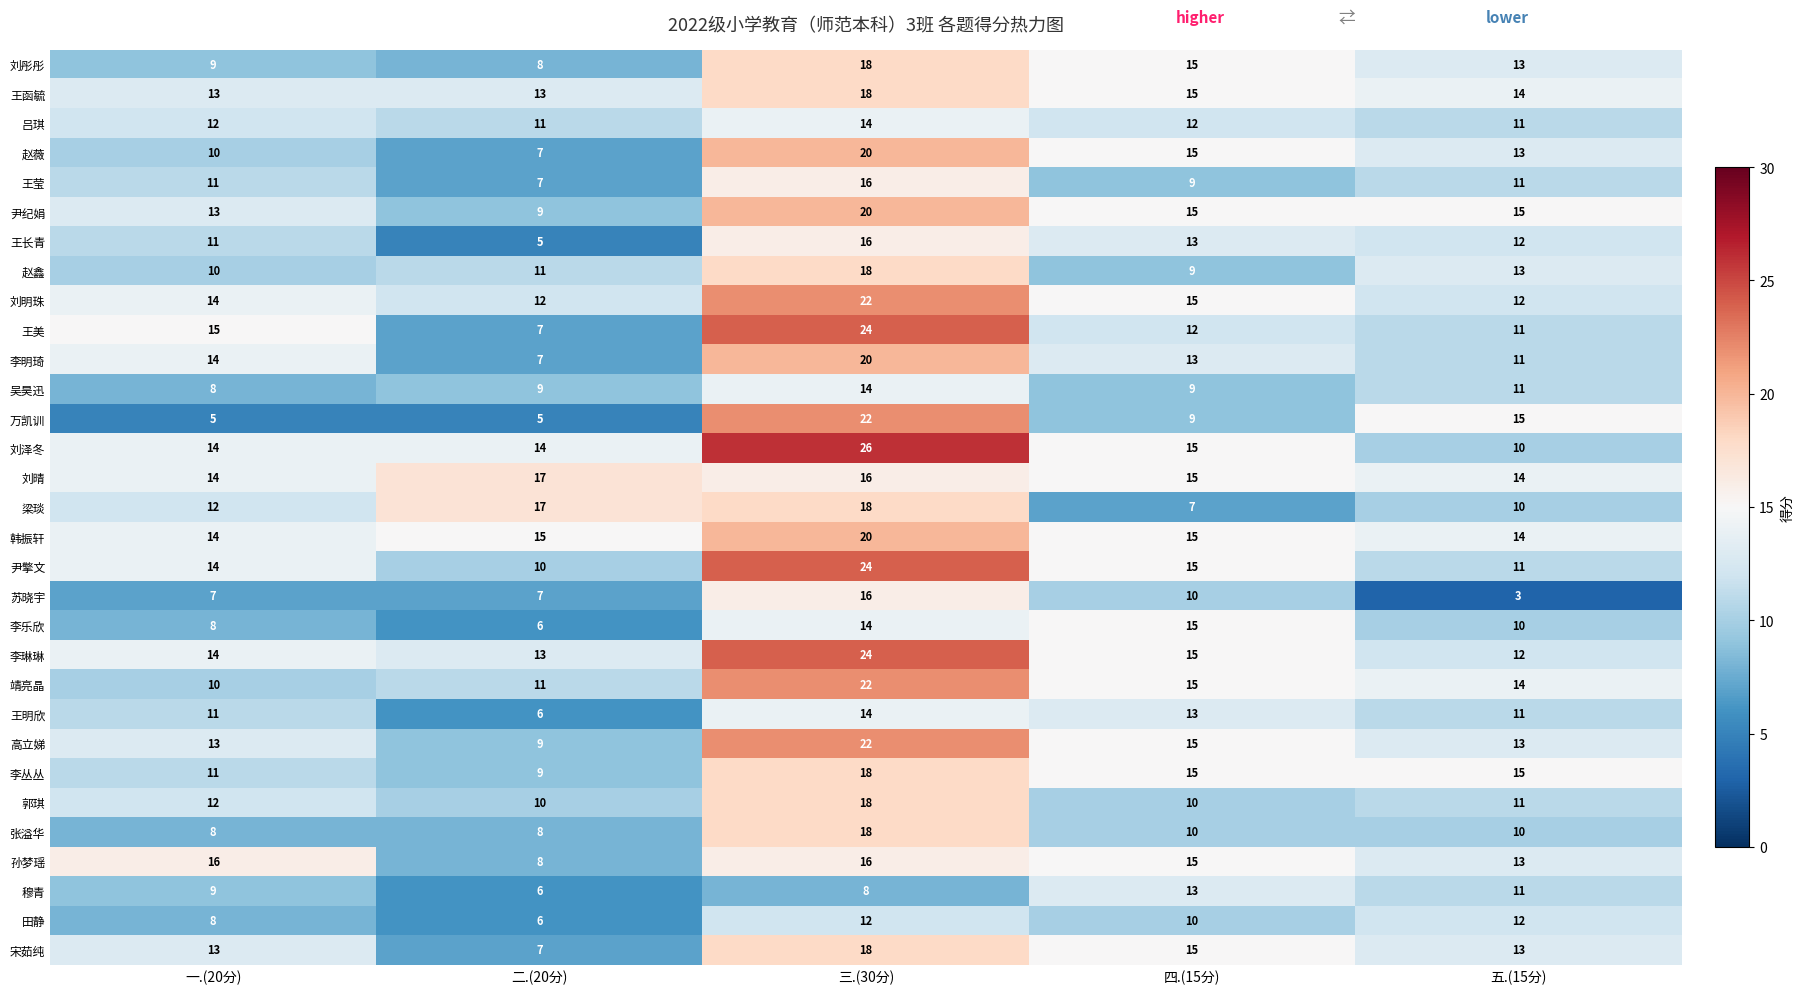

The 刘晴 series shows 4 at 五.(15分). True or false?

False